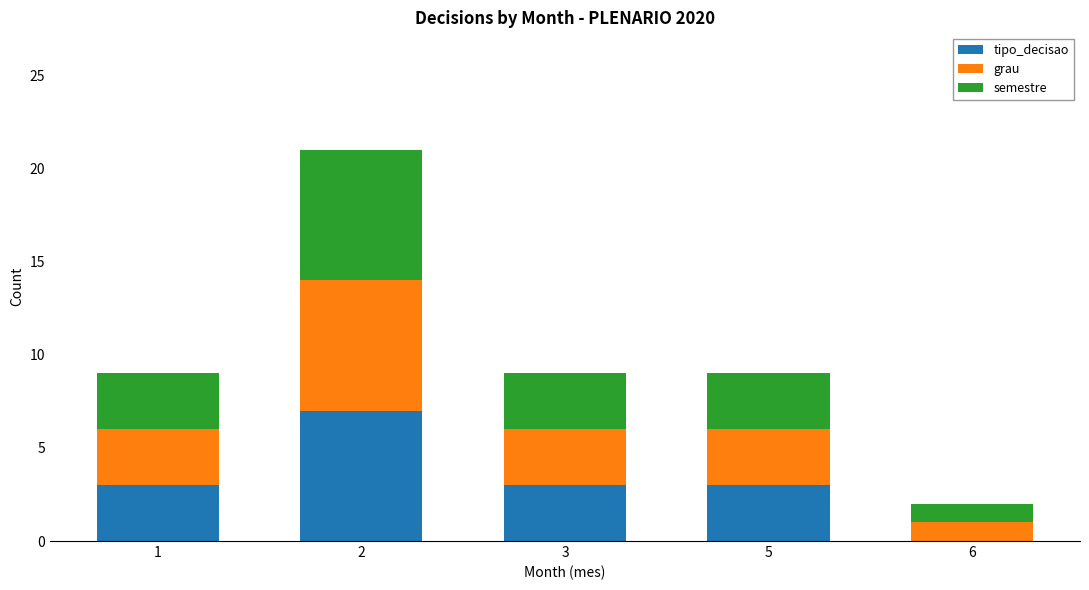

Reading left to right, what are the values for tipo_decisao?

1=3	2=7	3=3	5=3	6=0